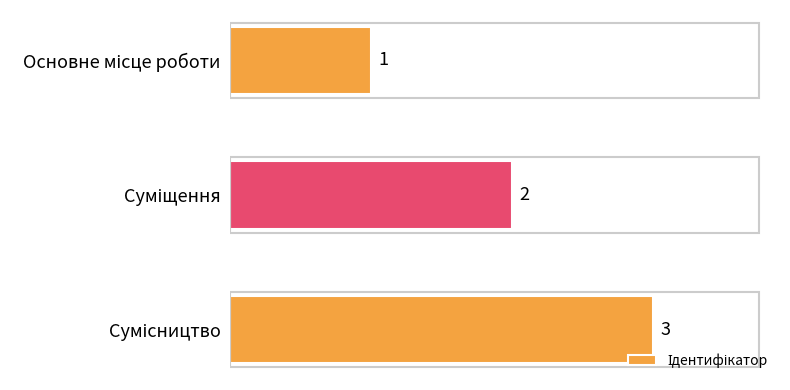

What is the value of the 2nd bar from the top?

2